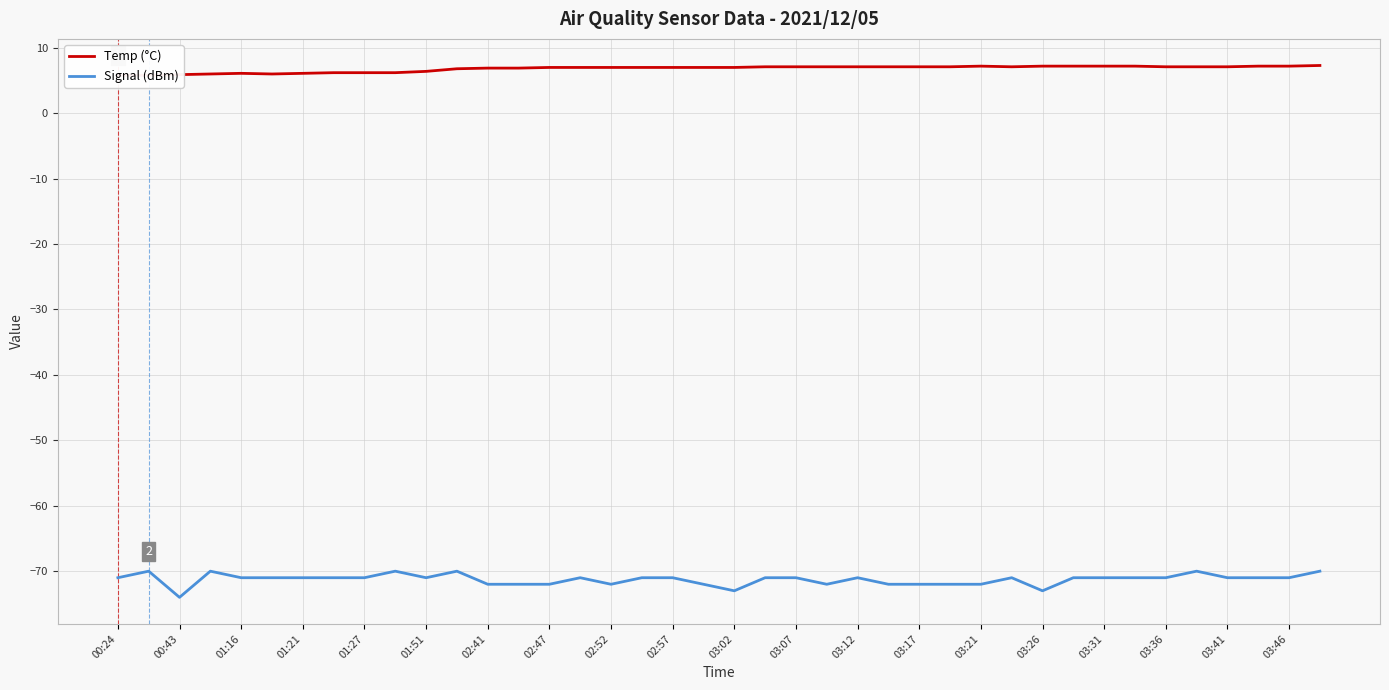

True or false: Signal (dBm) and Temp (°C) intersect in this chart.

False